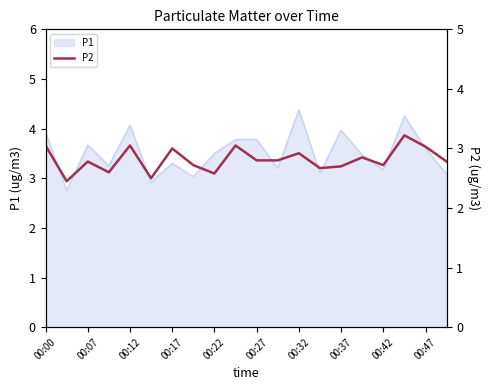

Which category has the highest value in the P1 series?

00:32